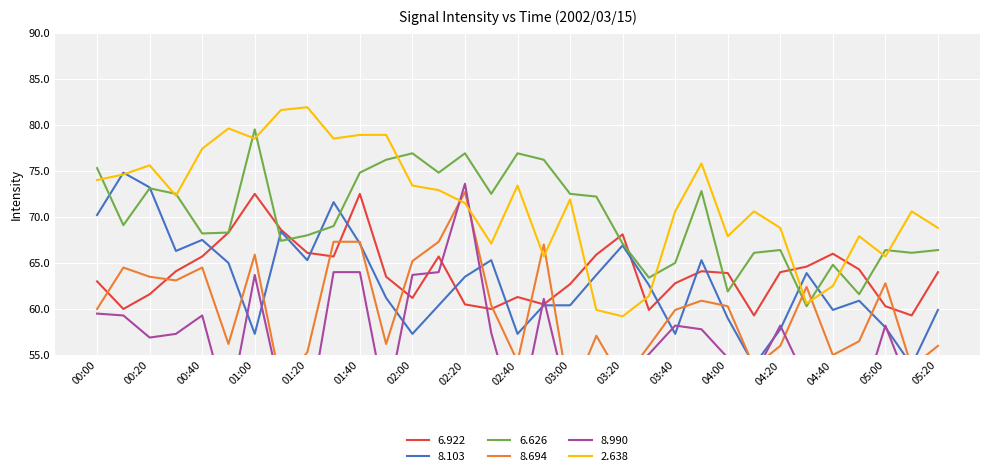

Reading left to right, list all the values displayed in this chart.

6.922: 00:00=63.0	00:10=60.0	00:20=61.6	00:30=64.1	00:40=65.7	00:50=68.3	01:00=72.5	01:10=68.6	01:20=66.1	01:30=65.7	01:40=72.5	01:50=63.5	02:00=61.2	02:10=65.7	02:20=60.5	02:30=60.0	02:40=61.3	02:50=60.5	03:00=62.7	03:10=65.9	03:20=68.1	03:30=59.9	03:40=62.8	03:50=64.1	04:00=63.9	04:10=59.3	04:20=64.0	04:30=64.6	04:40=66.0	04:50=64.3	05:00=60.3	05:10=59.3	05:20=64.0
8.103: 00:00=70.2	00:10=74.8	00:20=73.2	00:30=66.3	00:40=67.5	00:50=65.0	01:00=57.3	01:10=68.4	01:20=65.3	01:30=71.6	01:40=67.1	01:50=61.2	02:00=57.3	02:10=60.4	02:20=63.5	02:30=65.3	02:40=57.3	02:50=60.4	03:00=60.4	03:10=63.7	03:20=66.9	03:30=62.6	03:40=57.3	03:50=65.3	04:00=59.0	04:10=53.9	04:20=57.8	04:30=63.9	04:40=59.9	04:50=60.9	05:00=58.0	05:10=53.9	05:20=59.9
6.626: 00:00=75.3	00:10=69.1	00:20=73.1	00:30=72.5	00:40=68.2	00:50=68.3	01:00=79.5	01:10=67.4	01:20=68.0	01:30=69.0	01:40=74.8	01:50=76.2	02:00=76.9	02:10=74.8	02:20=76.9	02:30=72.5	02:40=76.9	02:50=76.2	03:00=72.5	03:10=72.2	03:20=67.1	03:30=63.4	03:40=65.0	03:50=72.8	04:00=61.9	04:10=66.1	04:20=66.4	04:30=60.3	04:40=64.8	04:50=61.6	05:00=66.4	05:10=66.1	05:20=66.4
8.694: 00:00=60.0	00:10=64.5	00:20=63.5	00:30=63.1	00:40=64.5	00:50=56.2	01:00=65.9	01:10=51.8	01:20=55.3	01:30=67.3	01:40=67.3	01:50=56.2	02:00=65.2	02:10=67.3	02:20=72.7	02:30=60.4	02:40=54.3	02:50=67.0	03:00=50.2	03:10=57.1	03:20=52.2	03:30=56.0	03:40=59.9	03:50=60.9	04:00=60.3	04:10=53.7	04:20=56.0	04:30=62.4	04:40=55.0	04:50=56.5	05:00=62.8	05:10=53.7	05:20=56.0
8.990: 00:00=59.5	00:10=59.3	00:20=56.9	00:30=57.3	00:40=59.3	00:50=48.7	01:00=63.7	01:10=50.8	01:20=47.4	01:30=64.0	01:40=64.0	01:50=49.3	02:00=63.7	02:10=64.0	02:20=73.6	02:30=57.4	02:40=47.2	02:50=61.1	03:00=49.2	03:10=49.3	03:20=52.2	03:30=55.1	03:40=58.2	03:50=57.8	04:00=54.7	04:10=52.8	04:20=58.2	04:30=52.2	04:40=47.8	04:50=49.0	05:00=58.2	05:10=50.9	05:20=52.2
2.638: 00:00=74.0	00:10=74.6	00:20=75.6	00:30=72.3	00:40=77.4	00:50=79.6	01:00=78.5	01:10=81.6	01:20=81.9	01:30=78.5	01:40=78.9	01:50=78.9	02:00=73.4	02:10=72.9	02:20=71.5	02:30=67.1	02:40=73.4	02:50=65.7	03:00=71.9	03:10=59.9	03:20=59.2	03:30=61.4	03:40=70.6	03:50=75.8	04:00=67.9	04:10=70.6	04:20=68.8	04:30=60.6	04:40=62.5	04:50=67.9	05:00=65.7	05:10=70.6	05:20=68.8